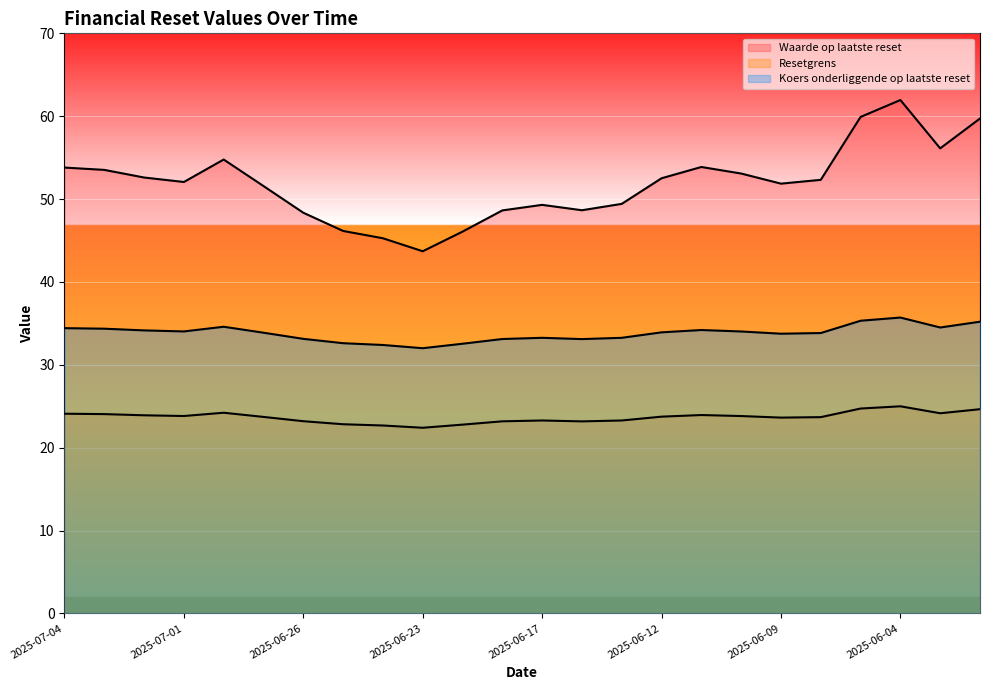

Between 2025-06-17 and 2025-06-02, which series saw the biggest shift?

Waarde op laatste reset